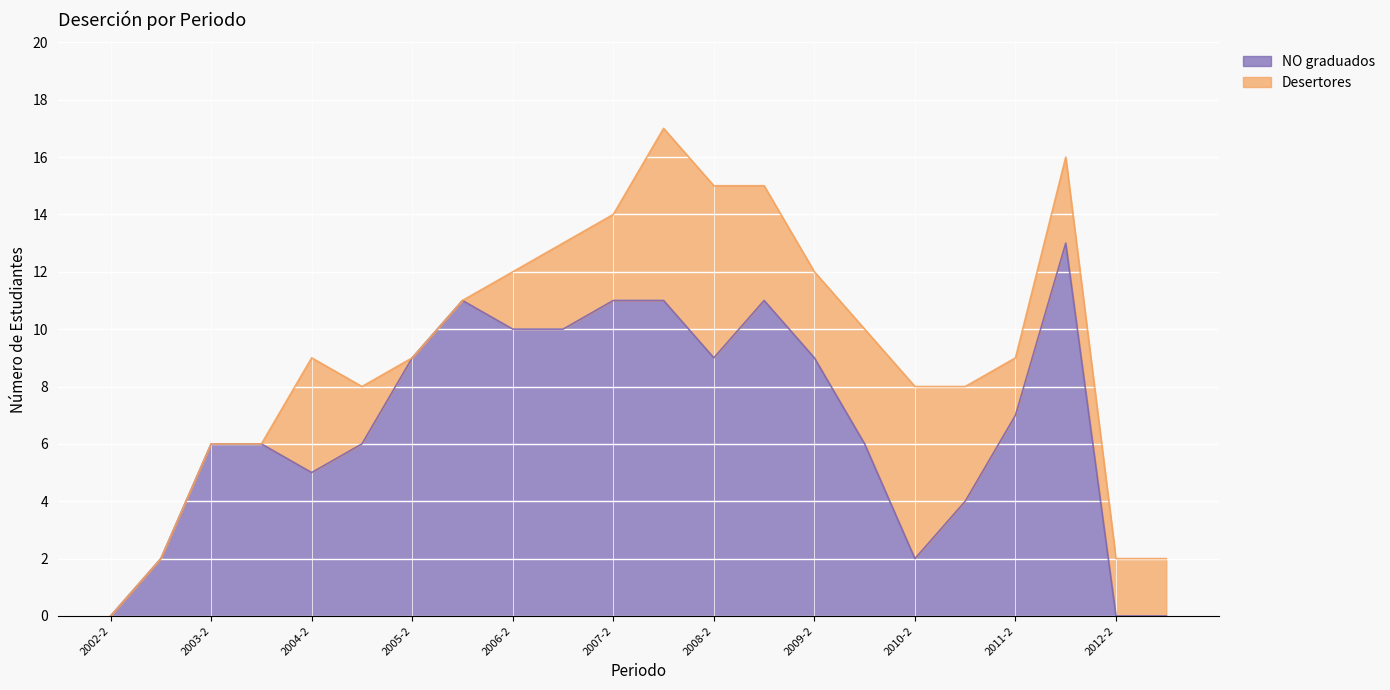

Rank the categories by value from lowest to highest.

2002-2, 2012-2, 2013-1, 2003-1, 2010-2, 2011-1, 2004-2, 2003-2, 2004-1, 2005-1, 2010-1, 2011-2, 2005-2, 2008-2, 2009-2, 2006-2, 2007-1, 2006-1, 2007-2, 2008-1, 2009-1, 2012-1